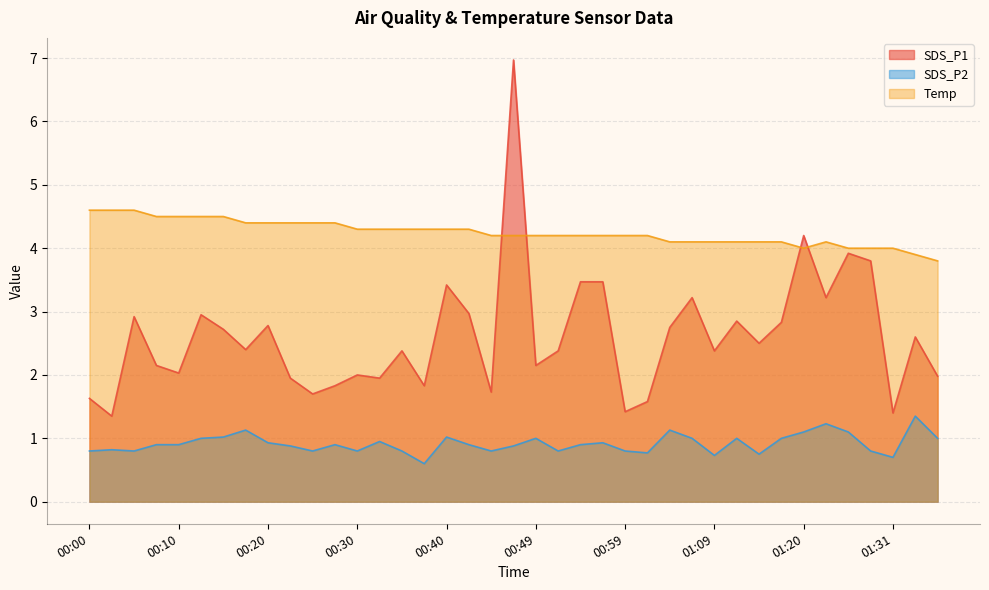

Where is the first local minimum for SDS_P1?

00:03